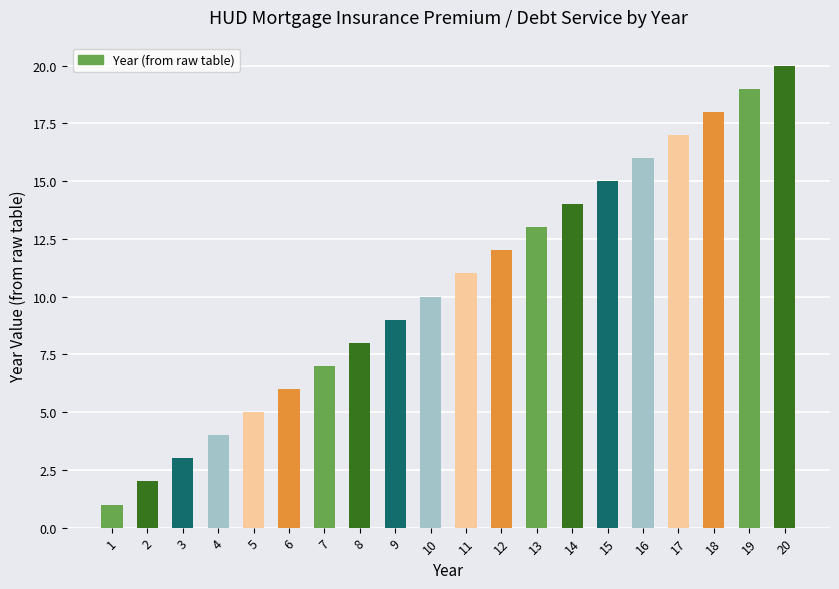

How many values are below 11?

10